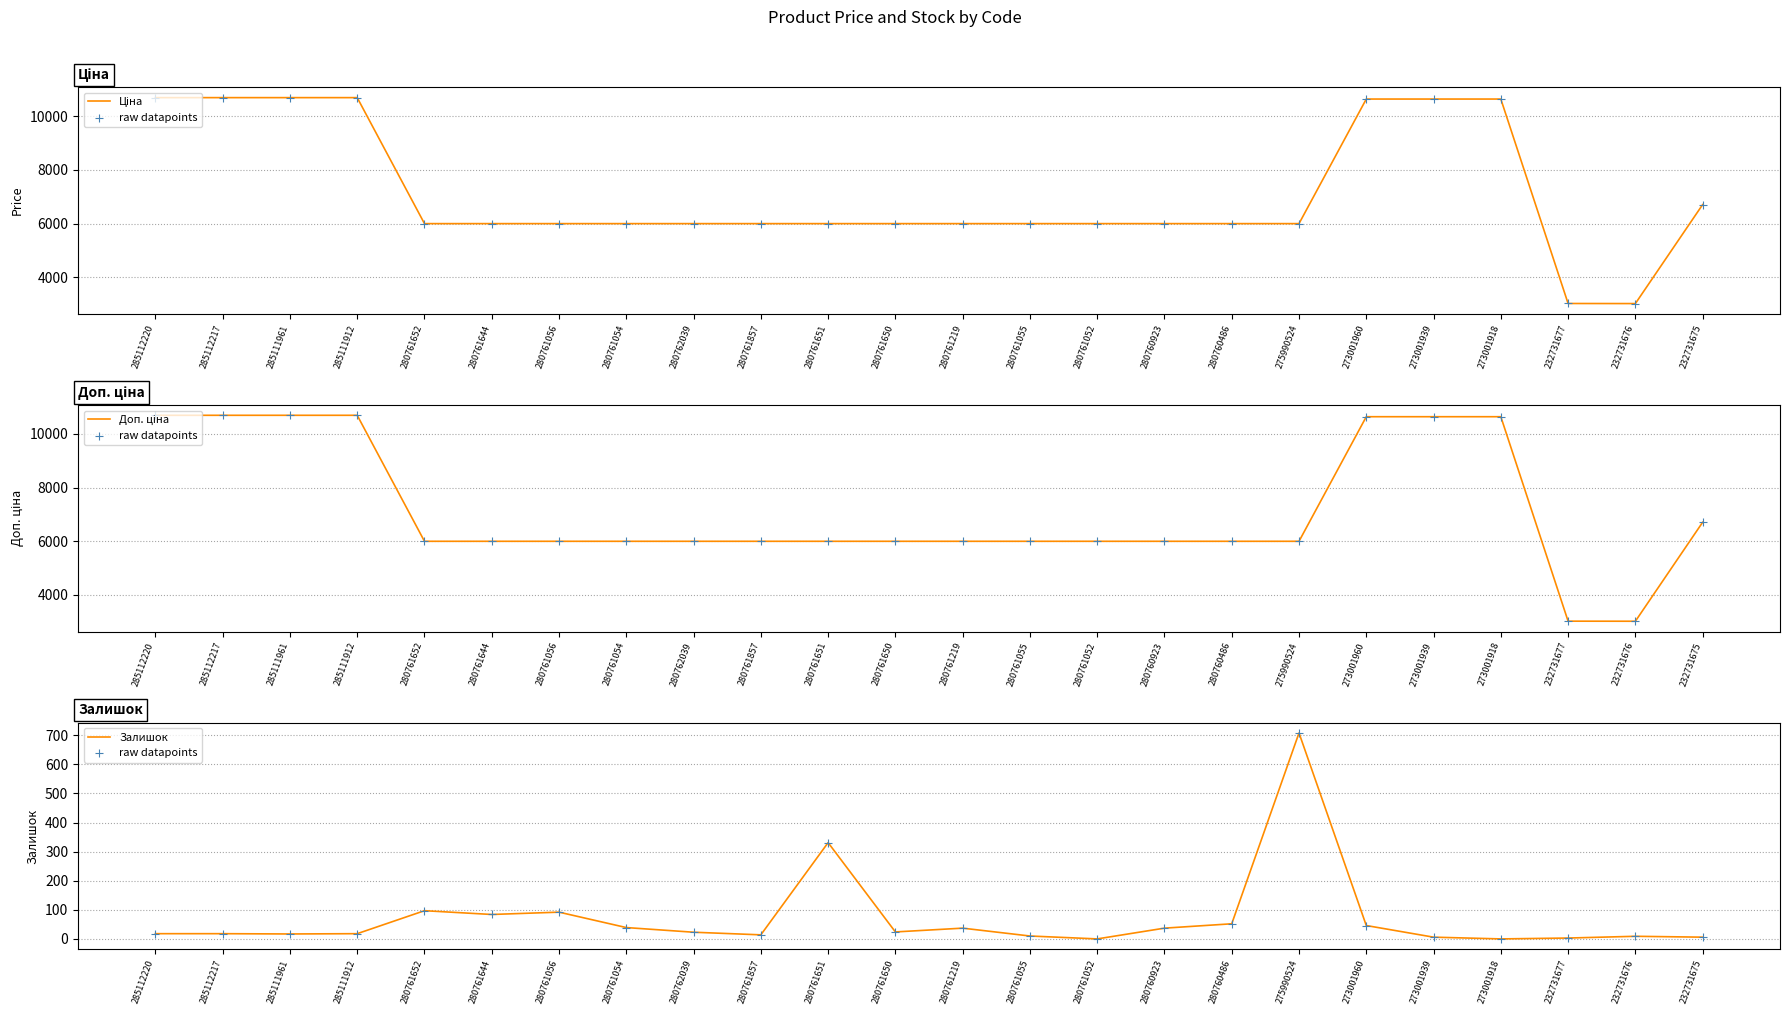

Which series reaches the maximum Y coordinate?

Ціна